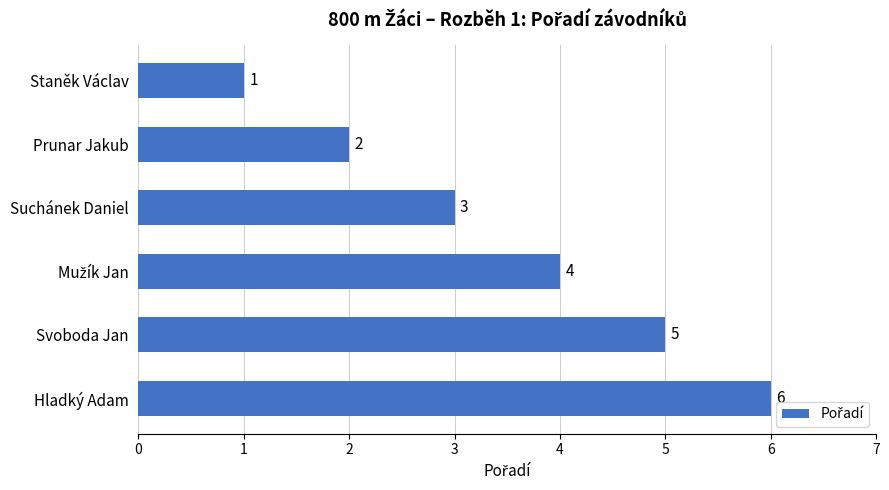

What is the value of the 6th bar from the top?

6